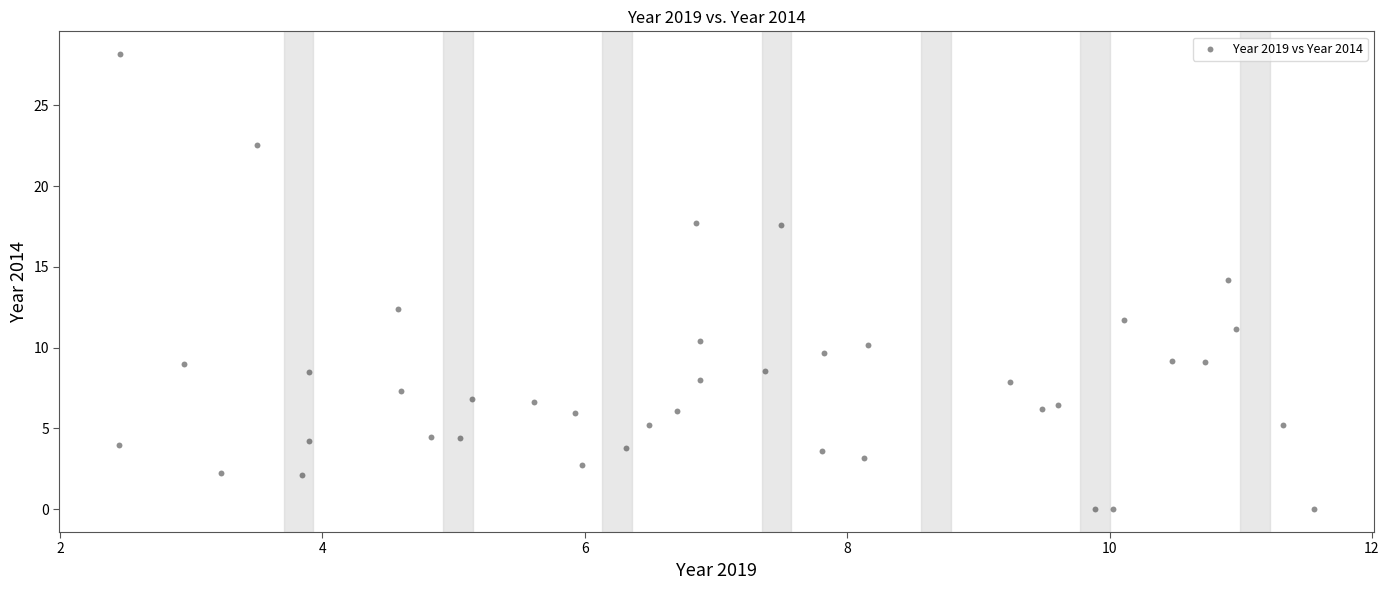

What is the range of X values (max minus min)?

9.1